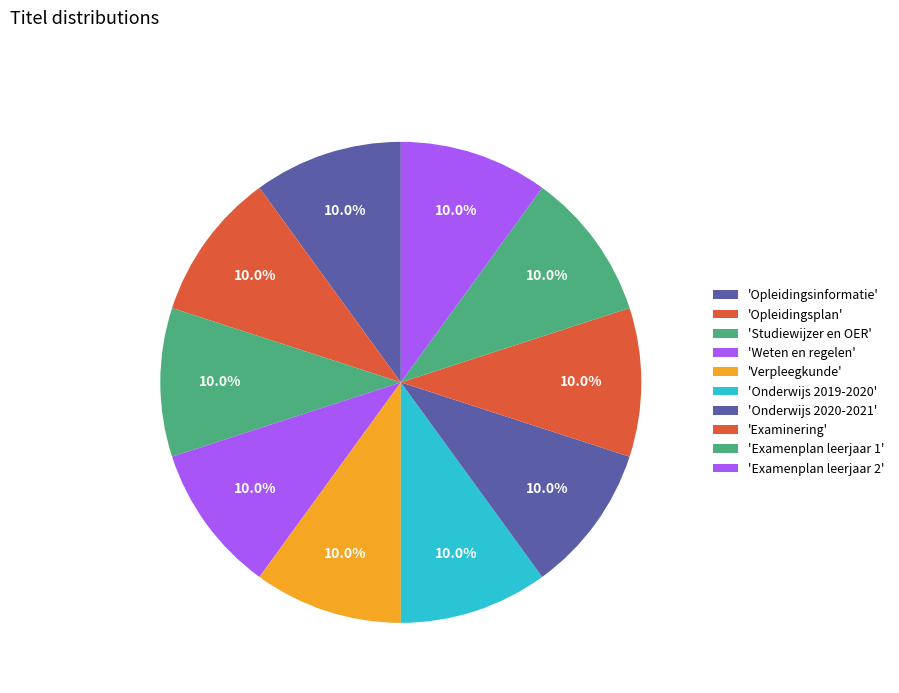

How many slices are in this pie chart?

10